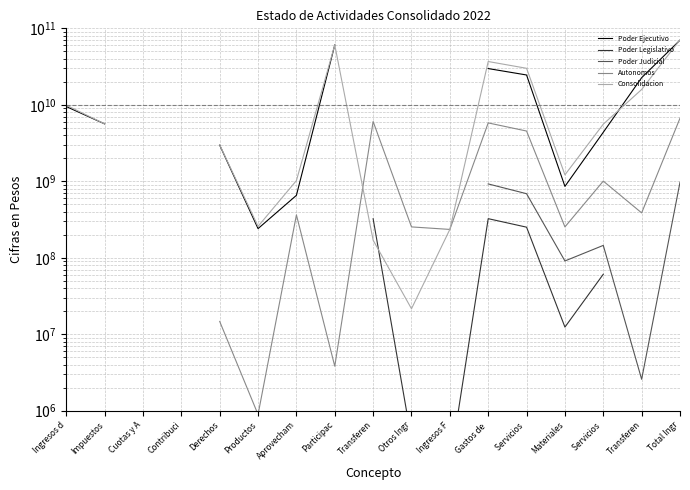

True or false: Consolidacion and Autonomos cross at least once.

True